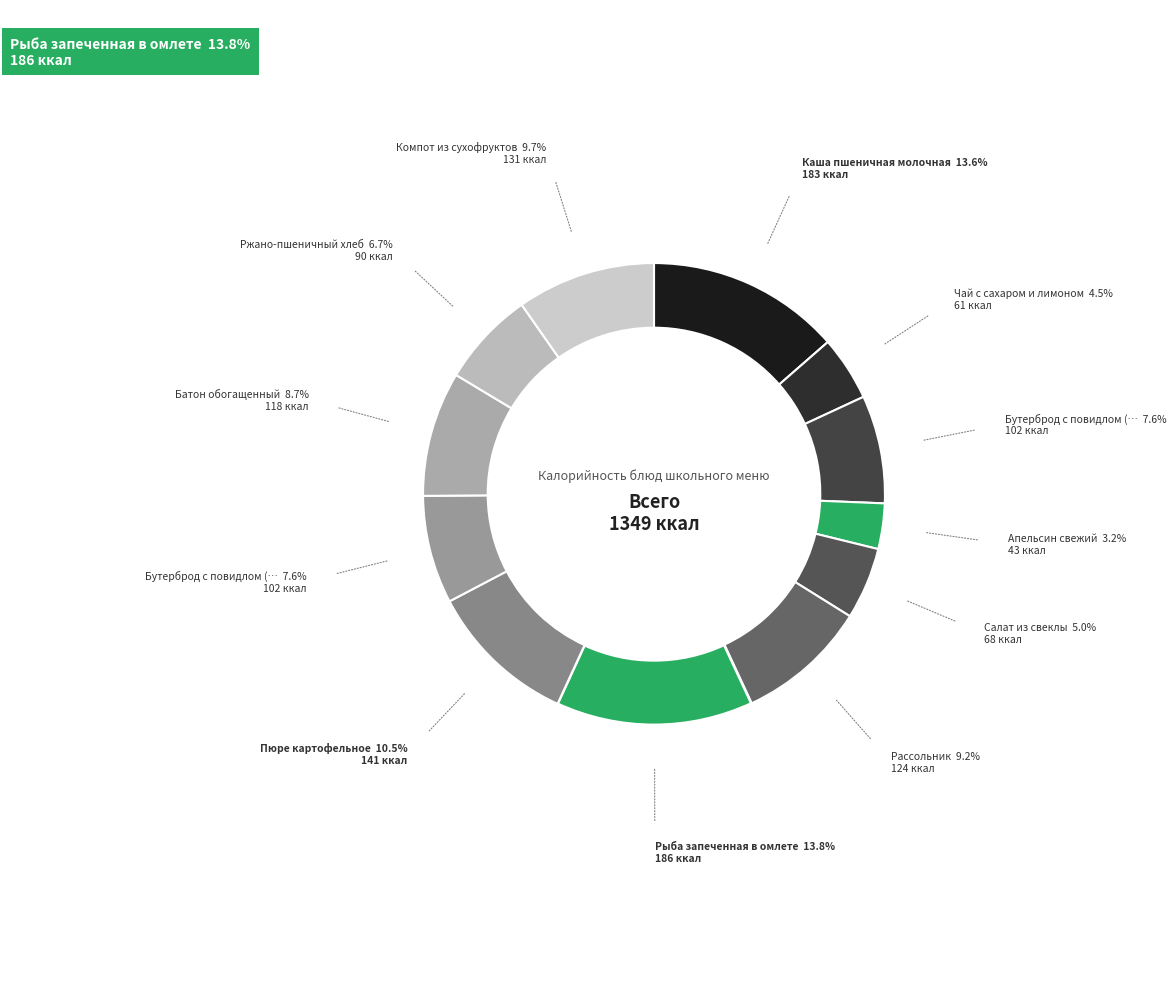

How many slices are in this pie chart?

12